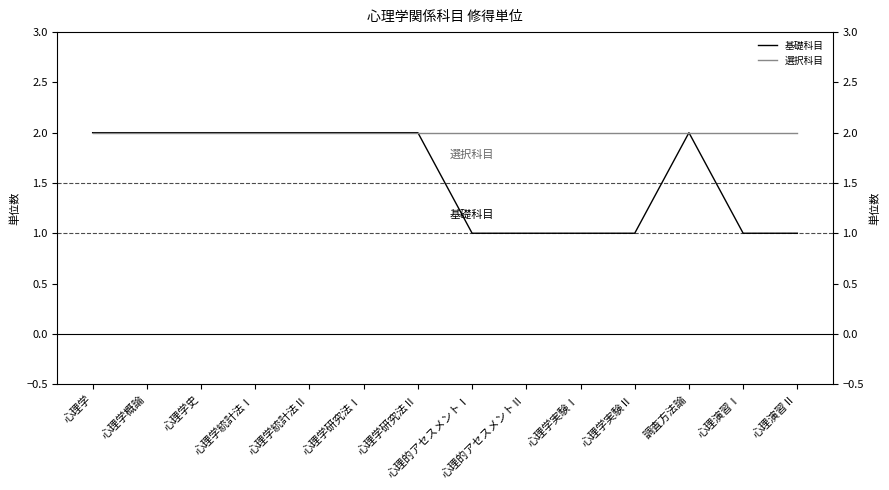

Read the 基礎科目 value at 心理学史.

2